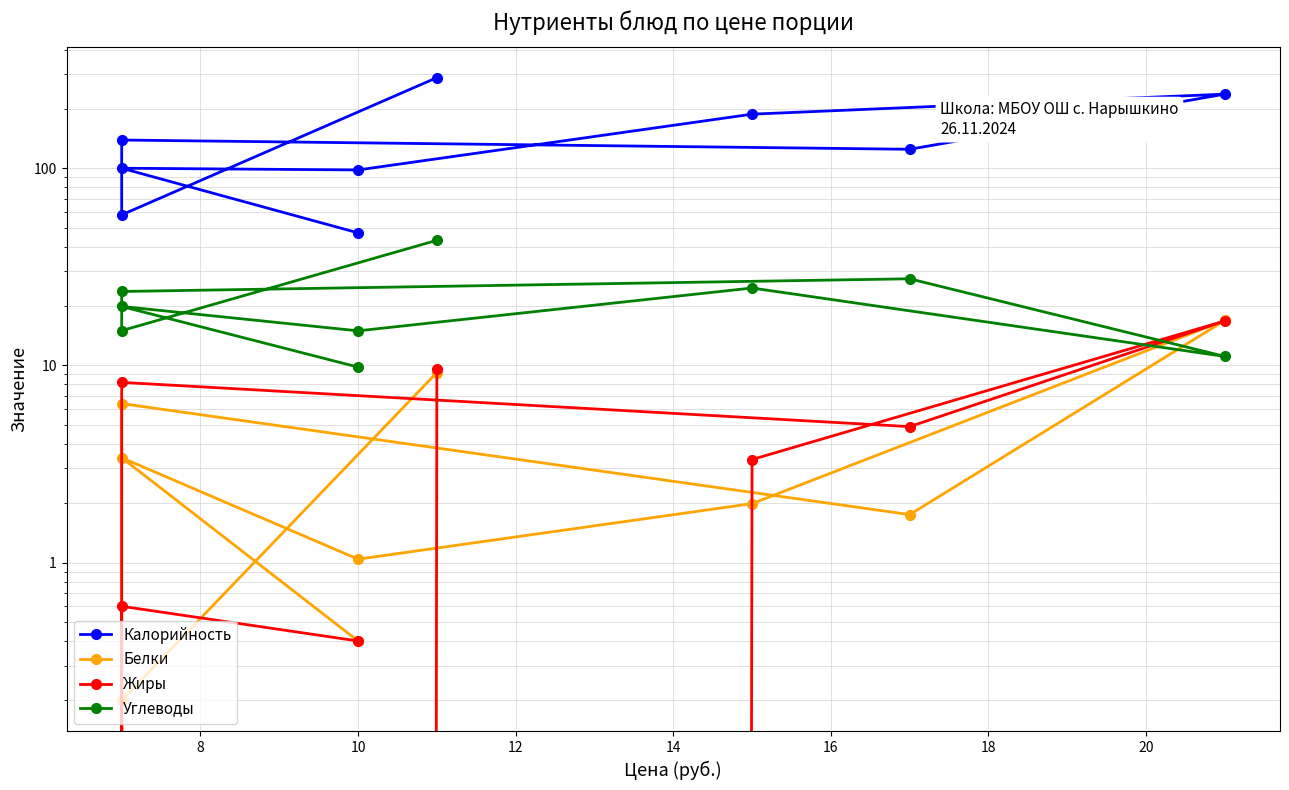

True or false: Белки has more than 2 interior local peaks.

True